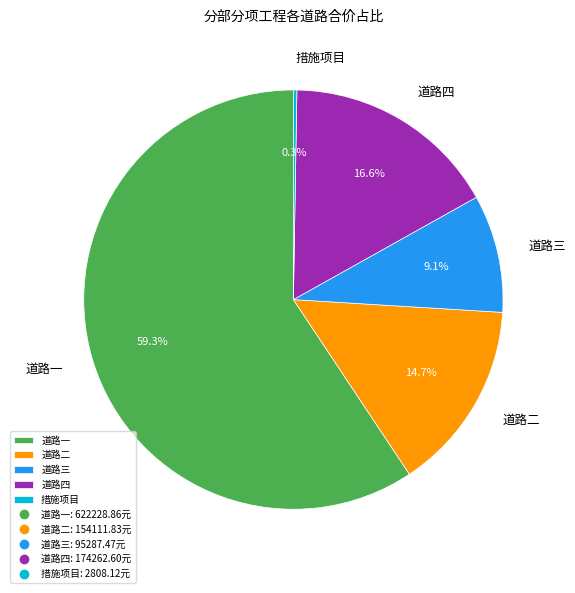

Which slice is the largest?

道路一